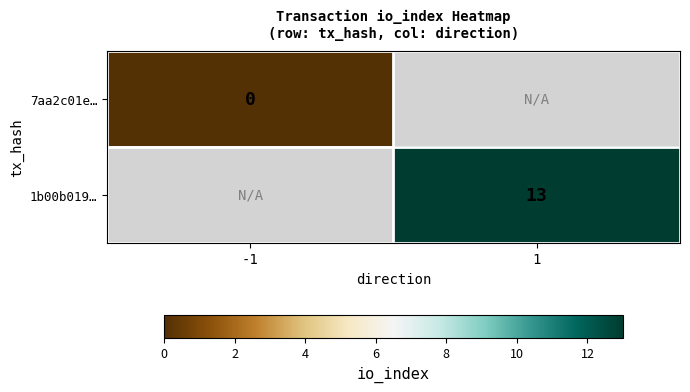

Is it true that 1b00b019… equals 13 at 1?

True